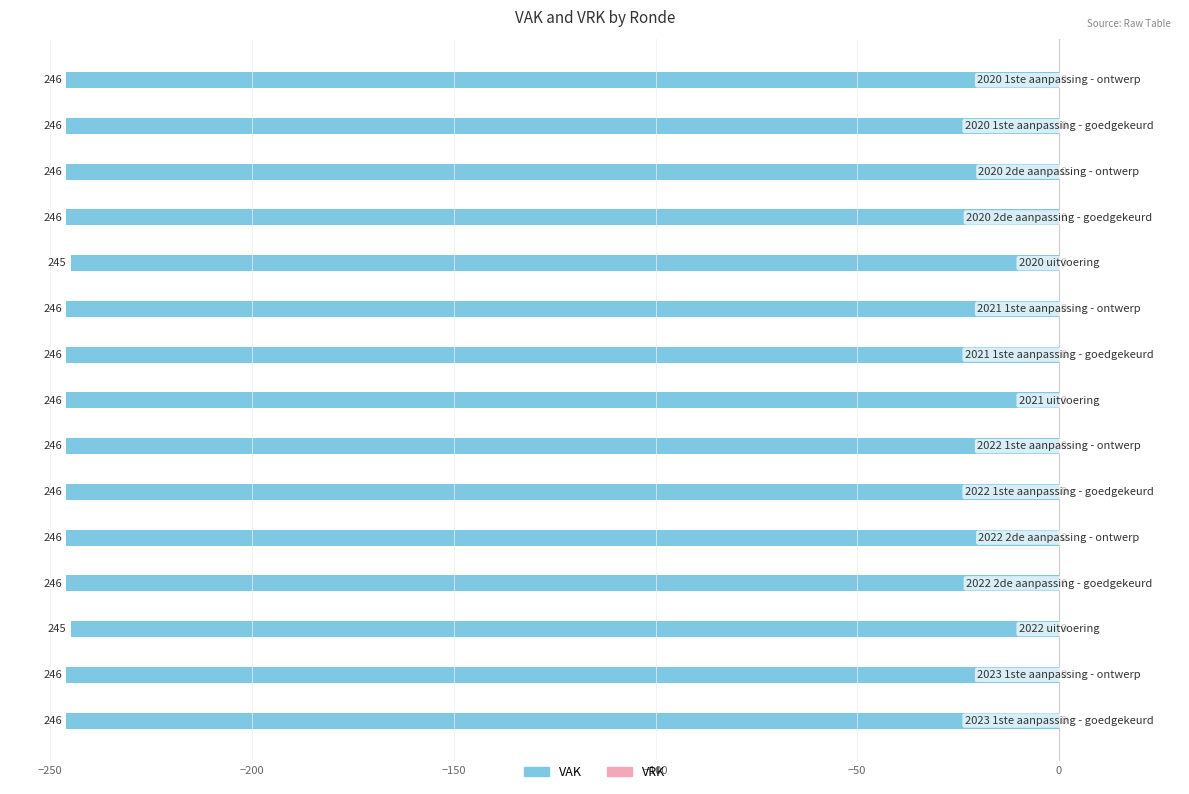

How many bars are there in total?

15